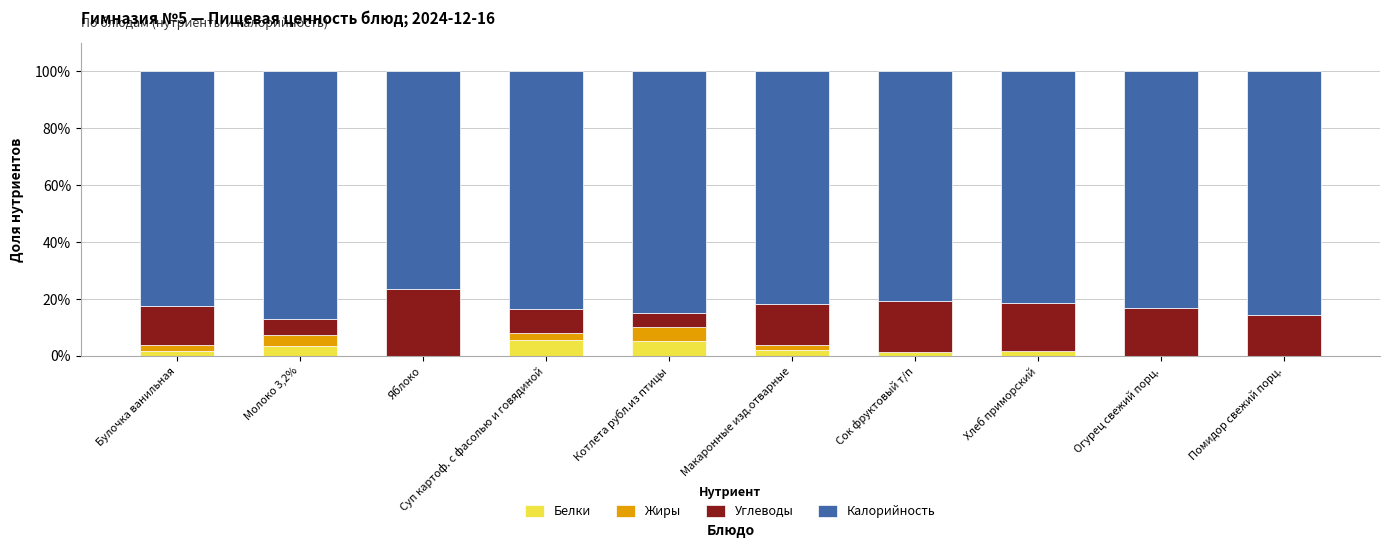

What is the total value across all series at Суп картоф. с фасолью и говядиной?

100.0